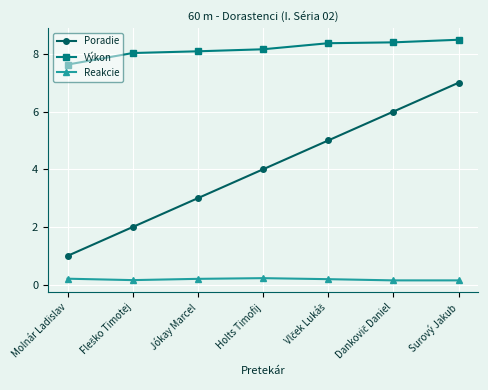

What are all the series names shown in the legend?

Poradie, Výkon, Reakcie